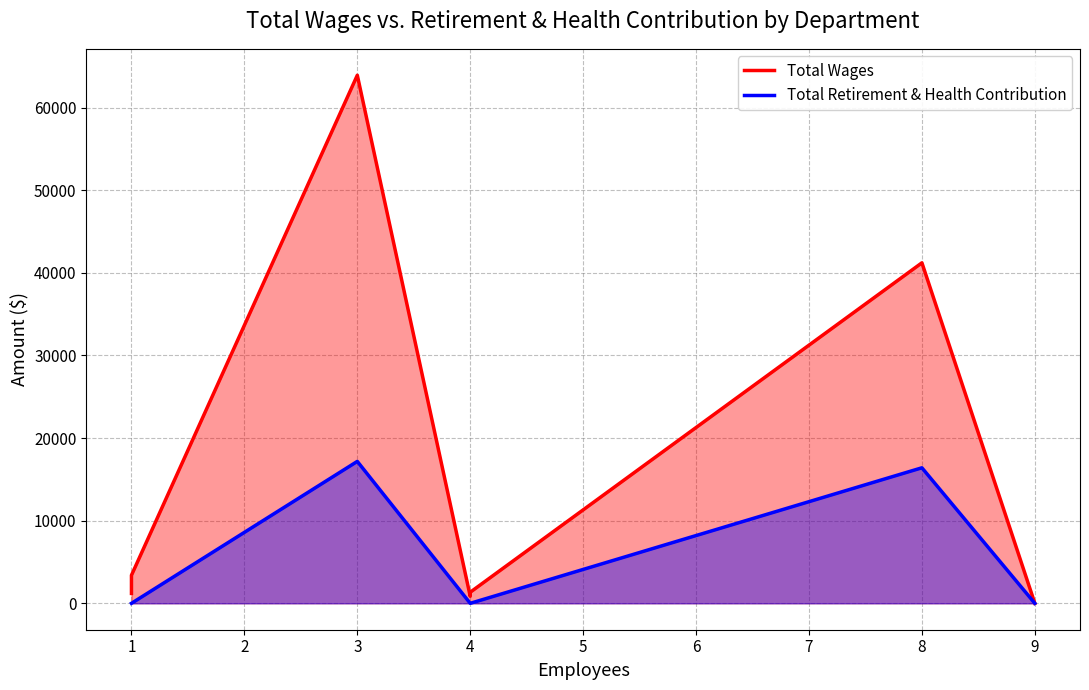

Reading right to left, extract all data points from this chart.

Total Wages: 0	41219	1341	855	63925	3395	1200	1200
Total Retirement & Health Contribution: 0	16406	0	0	17180	0	0	0